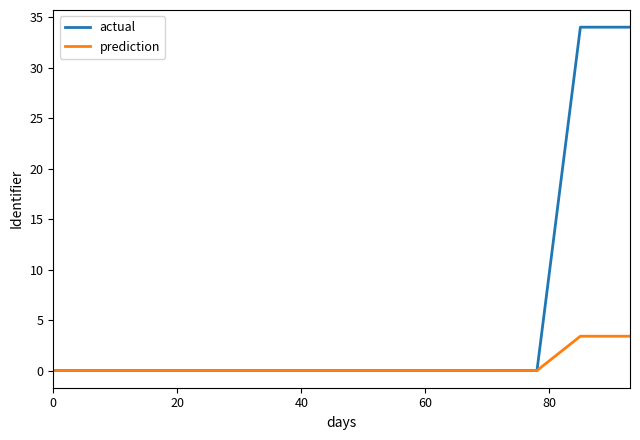

Which series has the largest total across all categories?

actual